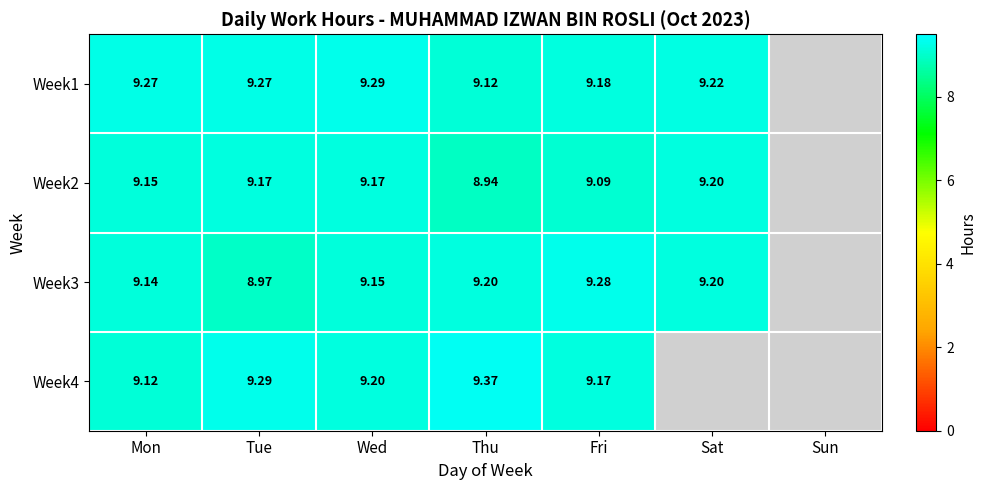

Is the value of Week3 at Sat greater than the value of Week1 at Thu?

Yes